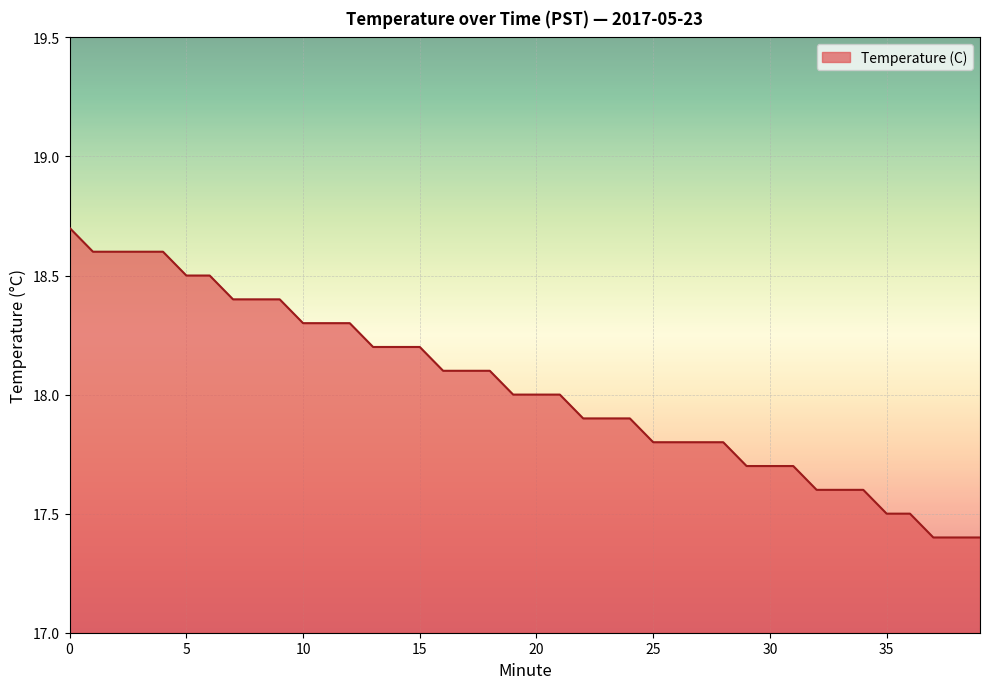

What is the maximum value shown in the chart?

18.7